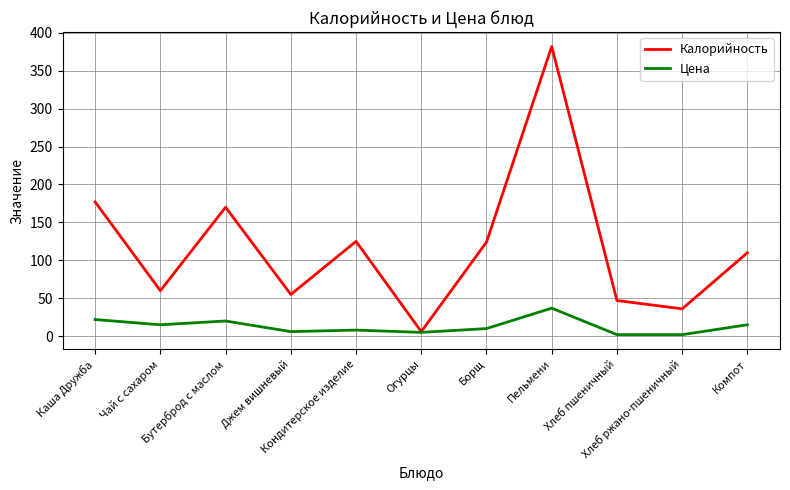

Which series has the largest range (max minus min)?

Калорийность